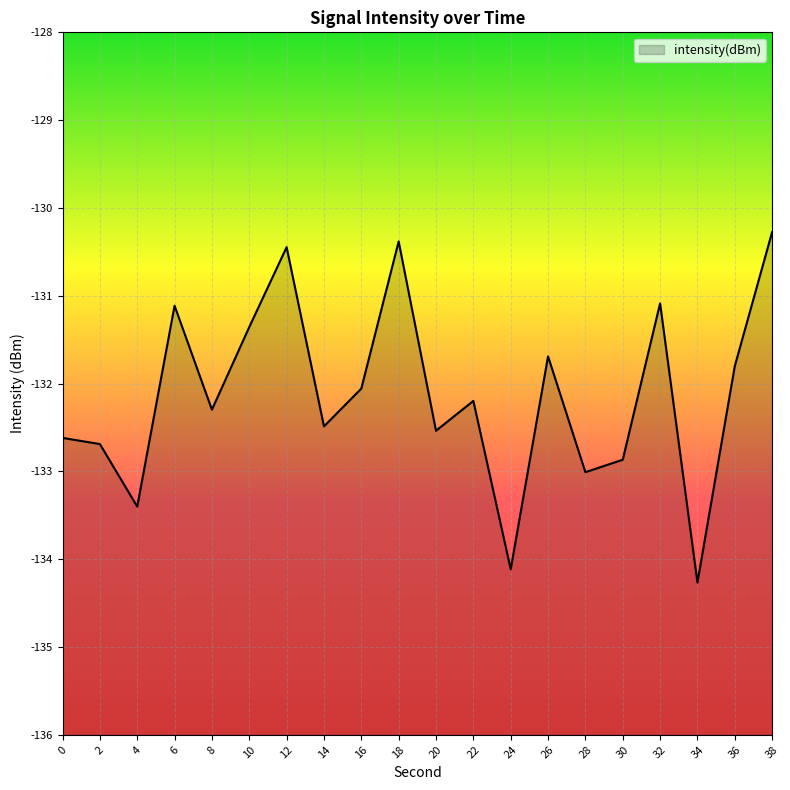

At which label does the data first exceed -132?

6